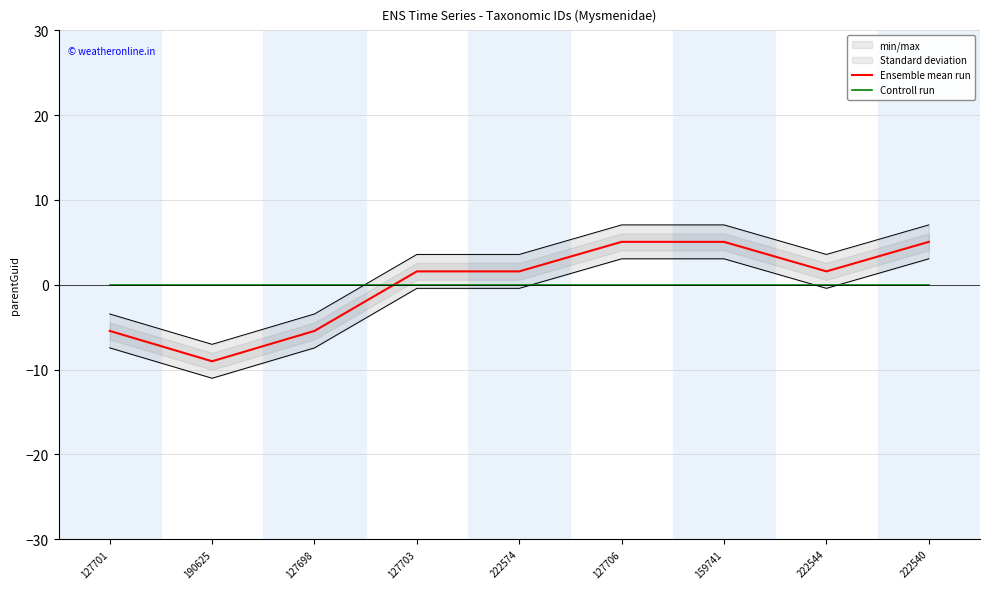

At which category does Ensemble mean run reach its first local valley?

190625